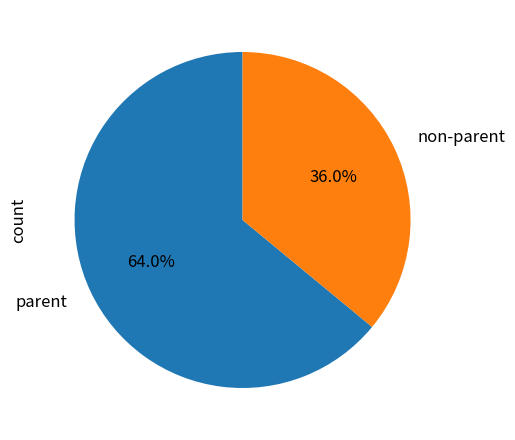

To the nearest percent, what is the average slice percentage?

50%